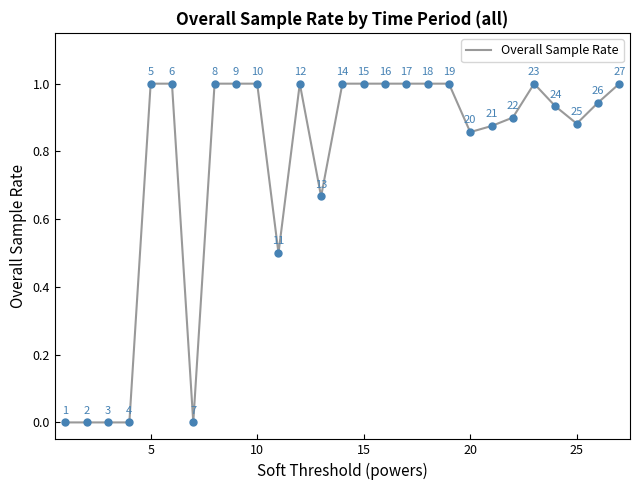

What is the difference between the maximum and minimum values?

1.0